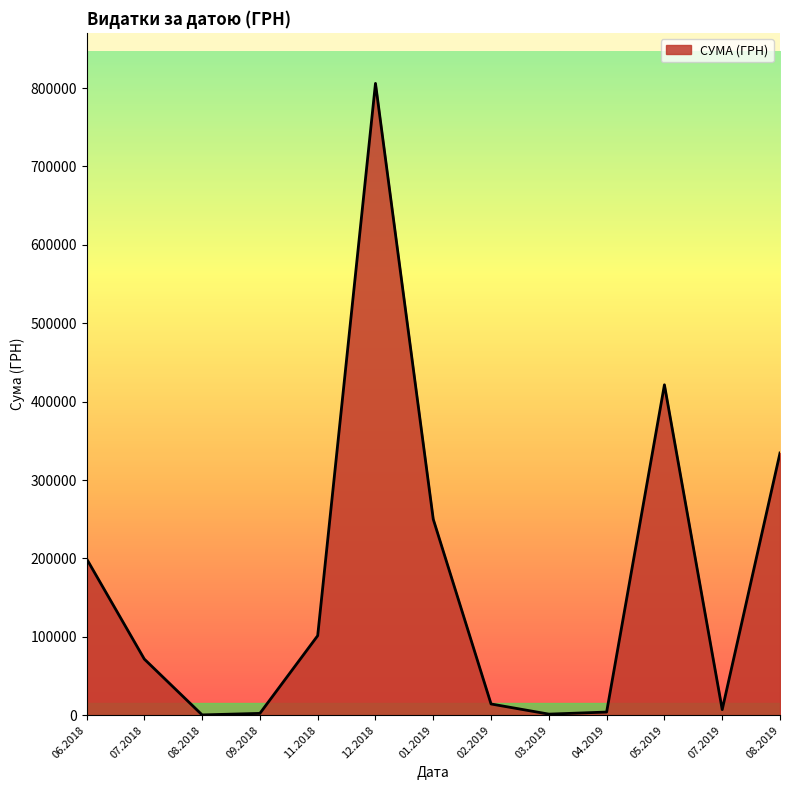

What is the change in value from 06.2018 to 12.2018?

+606272.9